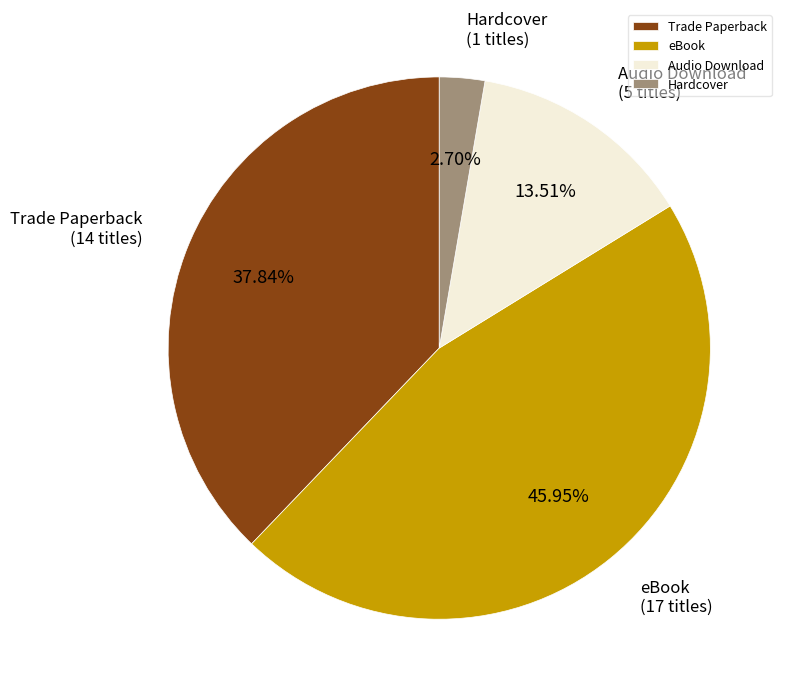

Is there any slice that represents more than half of the pie?

No